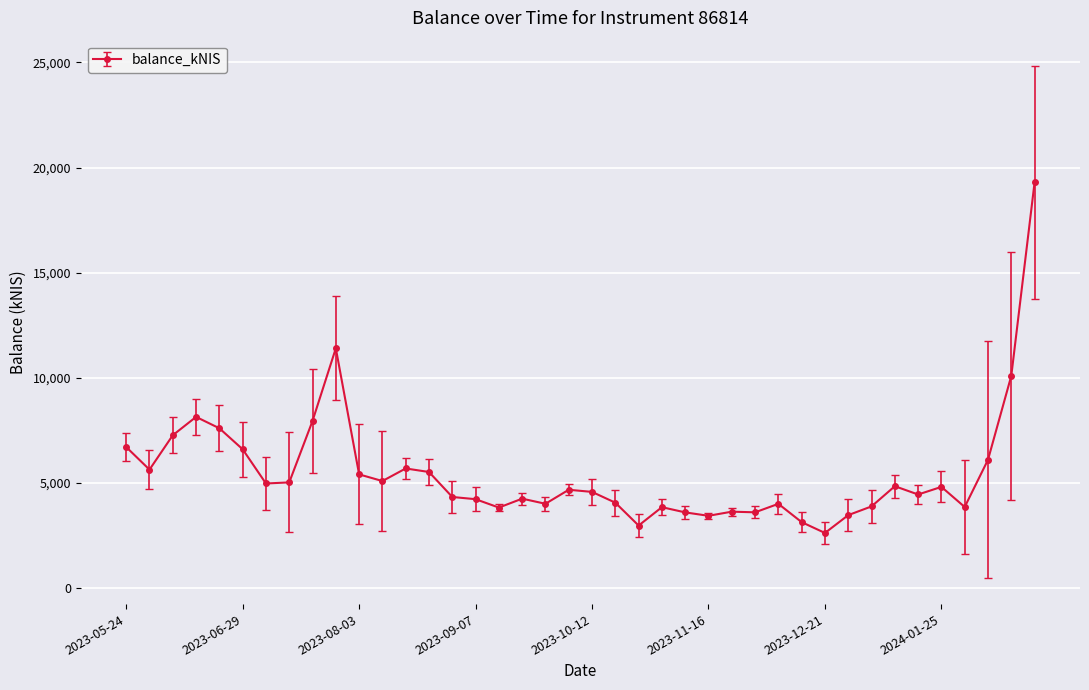

True or false: the data has more than 0 interior local peaks.

True